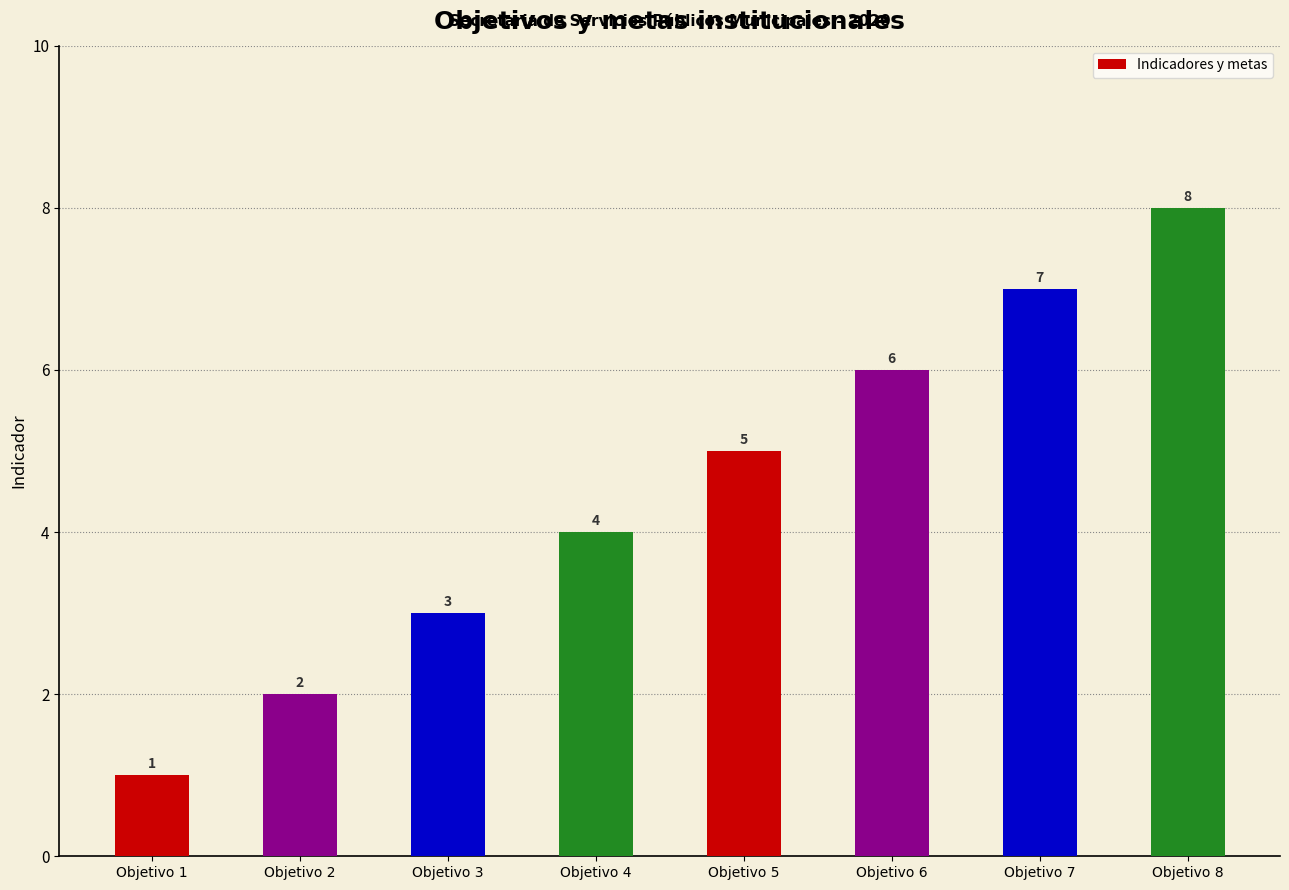

Which category has the lowest value across all series?

Objetivo 1